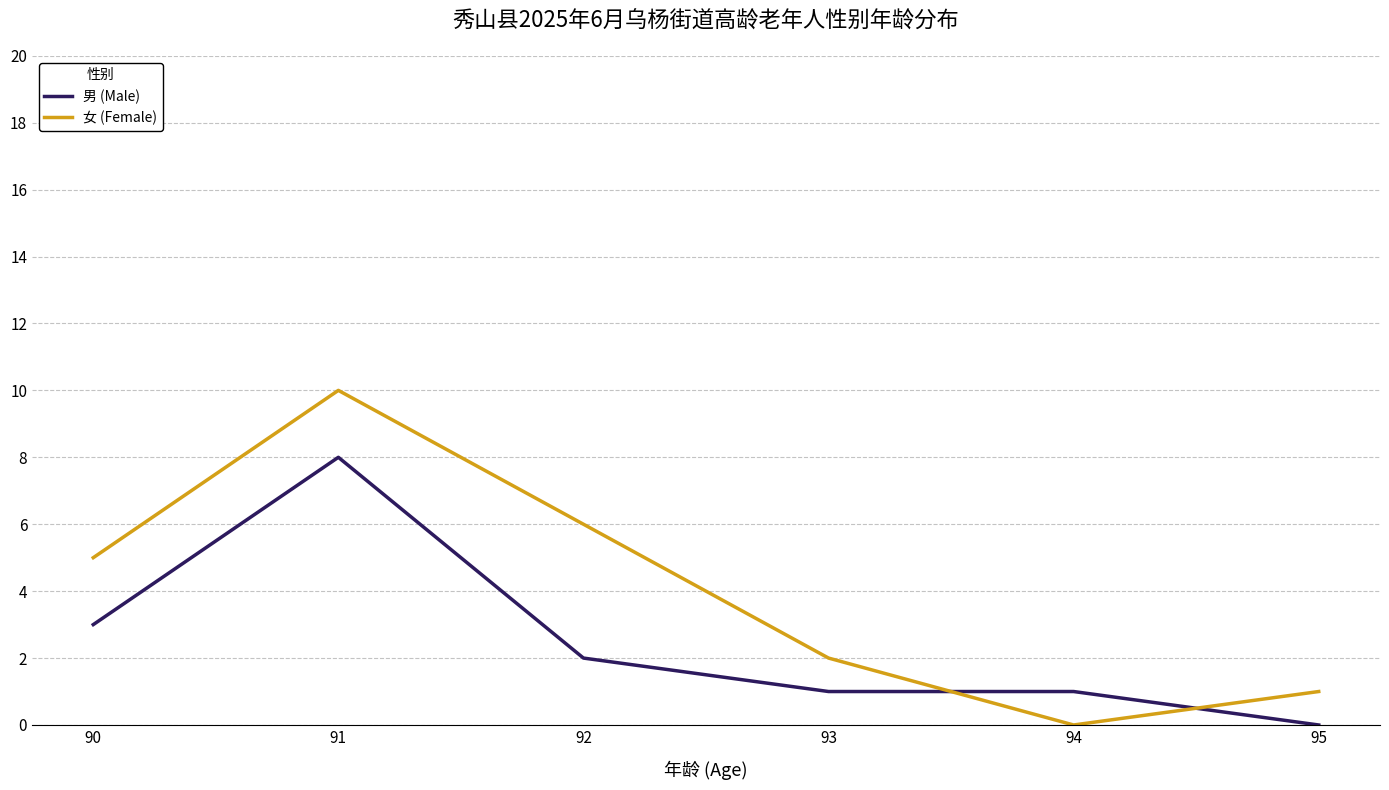

At which label does 男 (Male) first exceed 2?

90